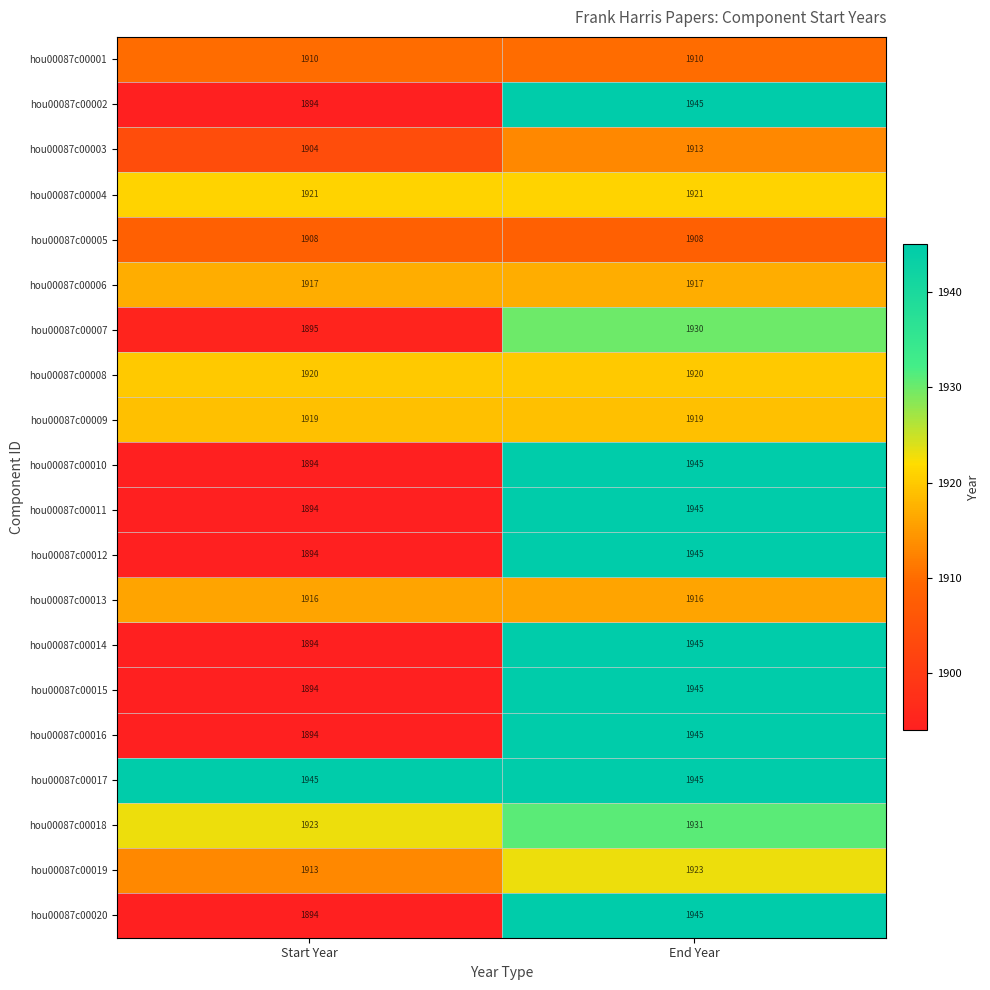

What is the approximate value of hou00087c00002 at End Year, to the nearest 5?

1945